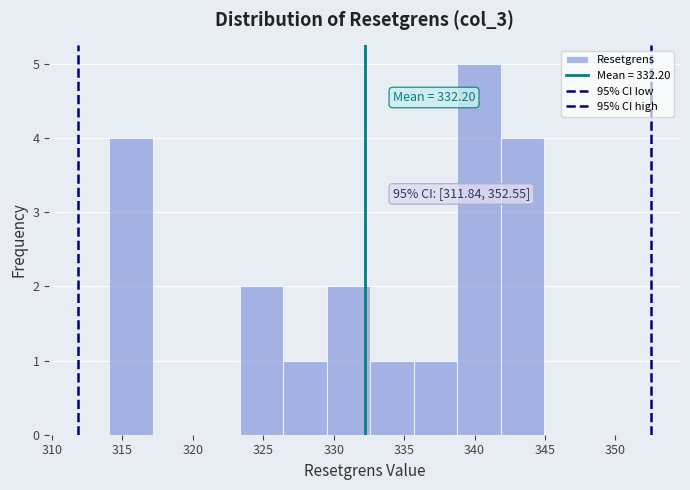

Which range on the x-axis has the tallest bar?

339.0 to 342.0